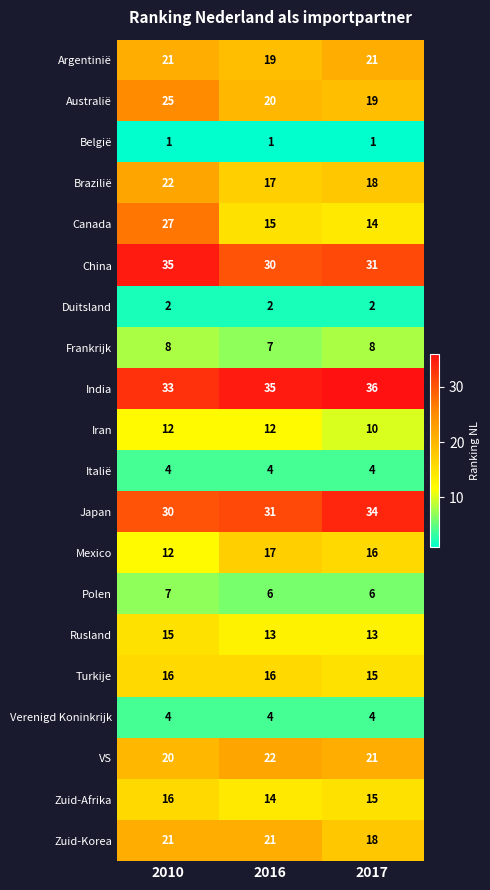

The value of Argentinië at 2010 is 32. True or false?

False